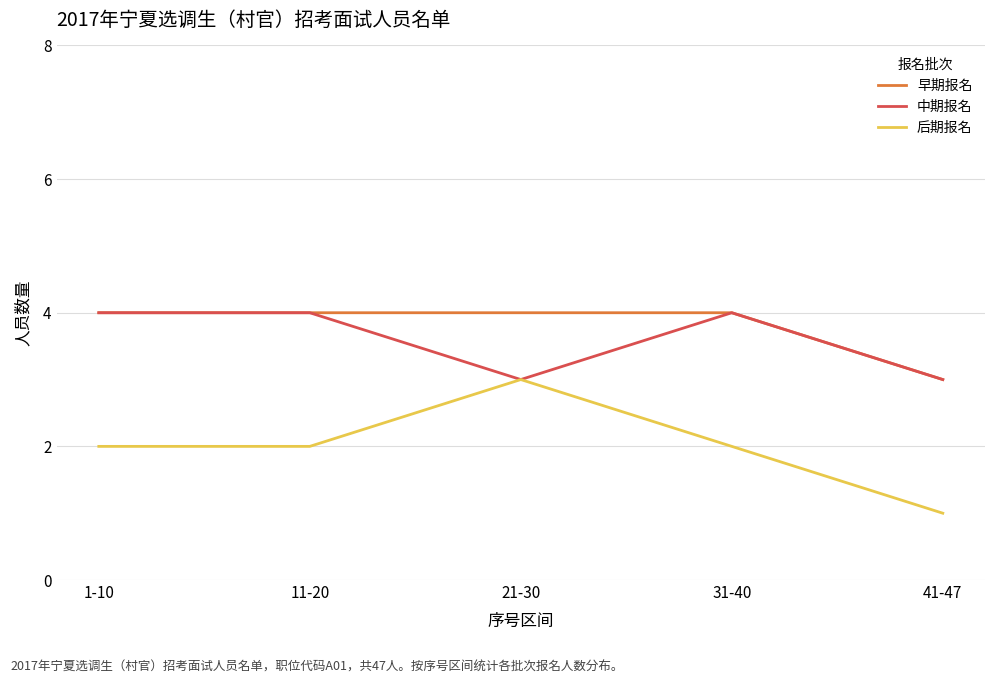

At which category does the chart reach its minimum across all series?

41-47